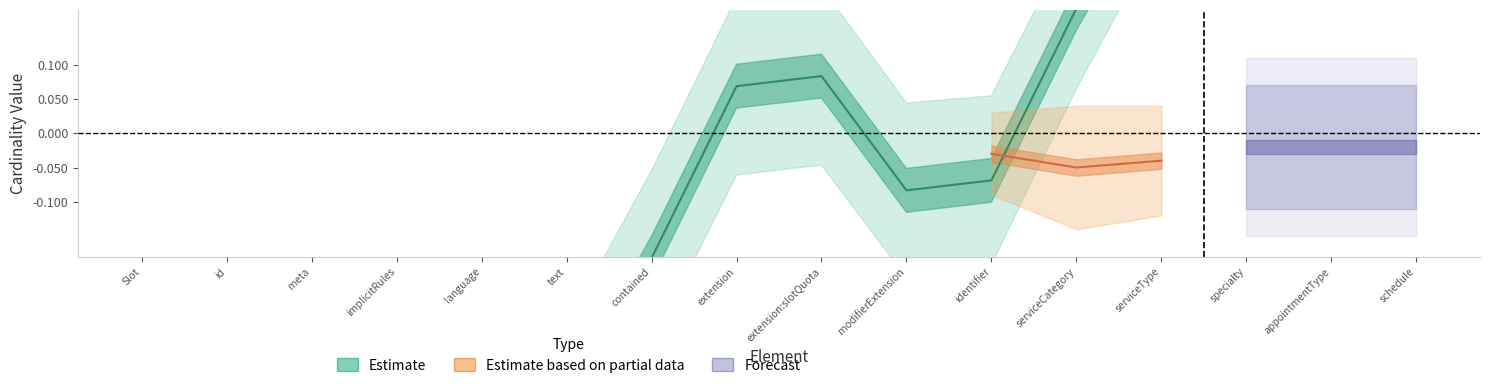

Which series changed the most between Slot and Slot.schedule?

Estimate